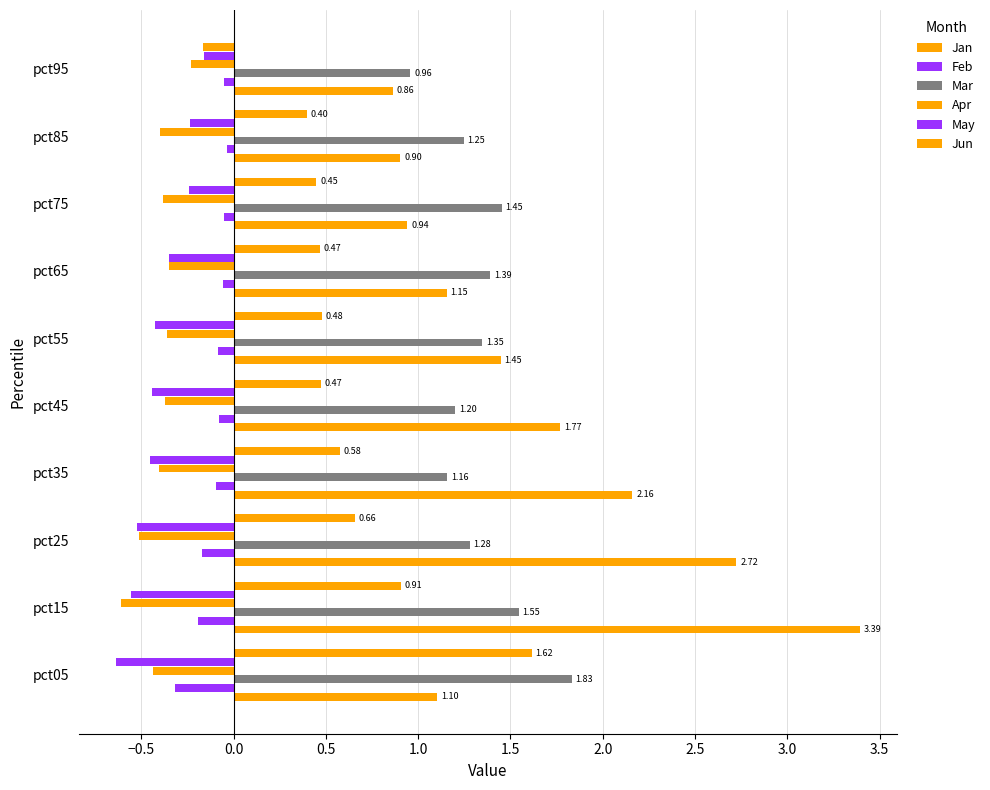

How many data points does each series have?

10